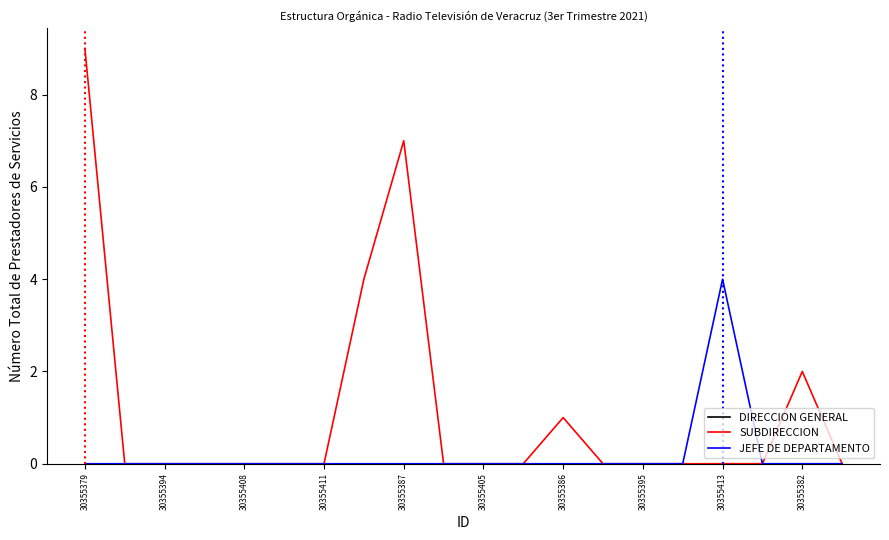

Which series has the largest range (max minus min)?

SUBDIRECCION